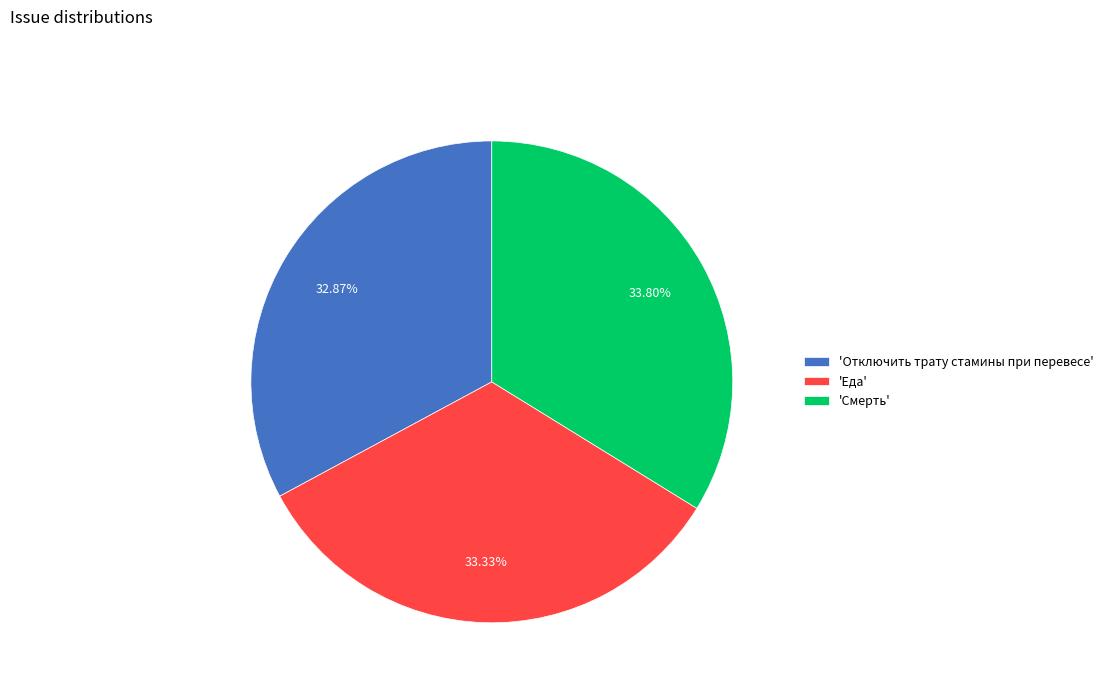

Does 'Еда' represent more than half of the total?

No